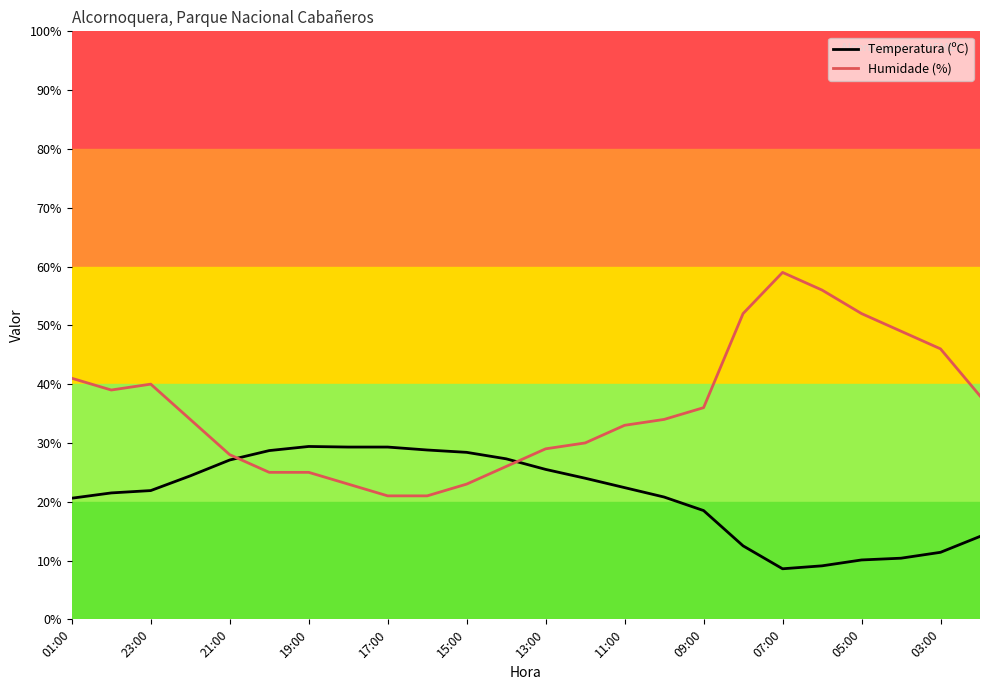

Rank the series by their average value, from highest to lowest.

Humidade (%), Temperatura (ºC)